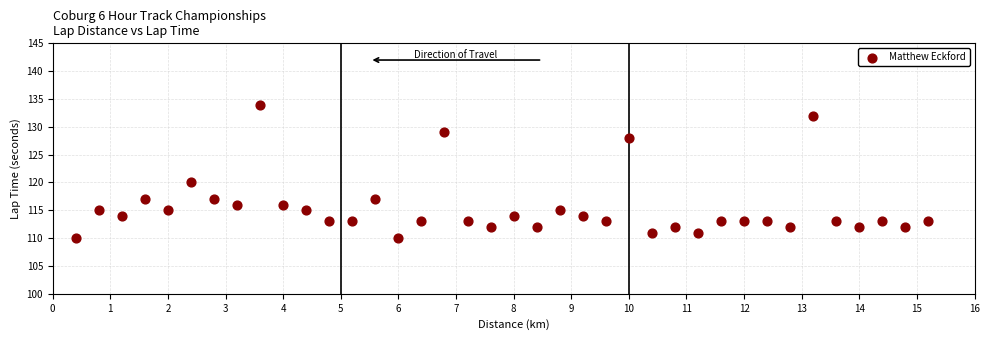

What Y value in the scatter plot is closest to 122?

120